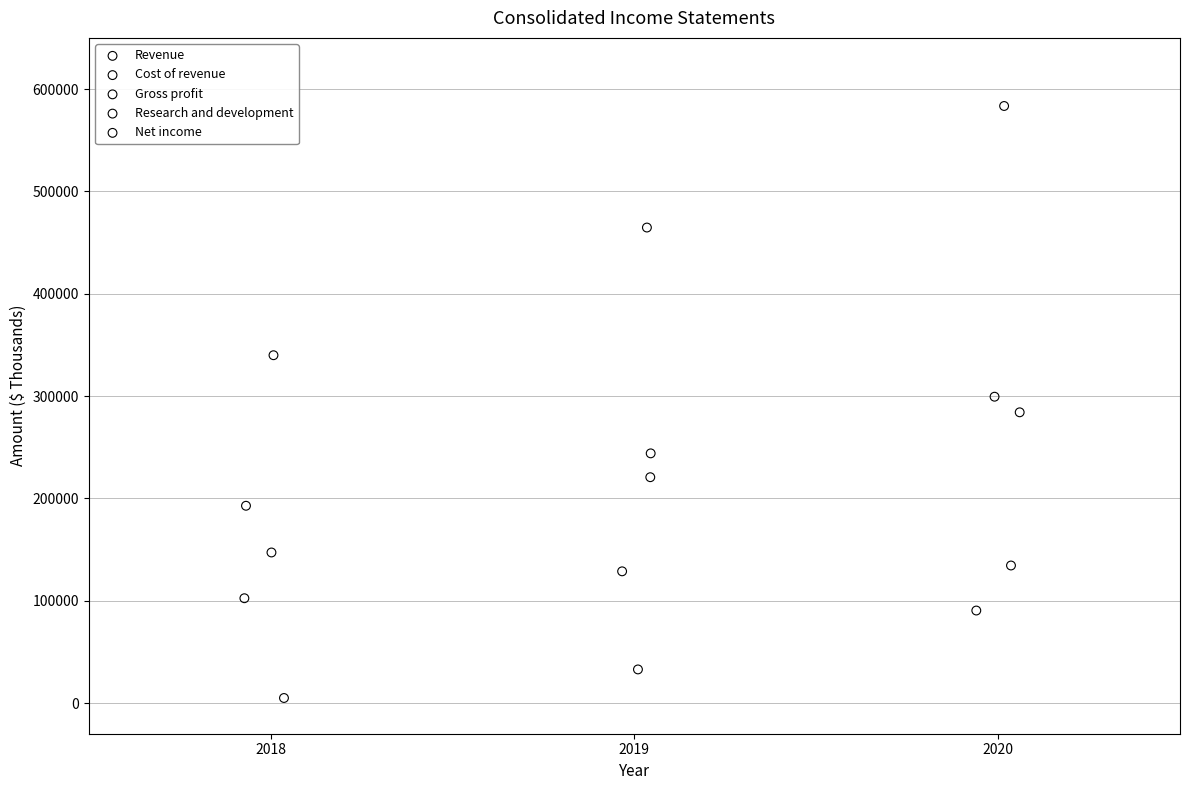

What are all the series names shown in the legend?

Revenue, Cost of revenue, Gross profit, Research and development, Net income